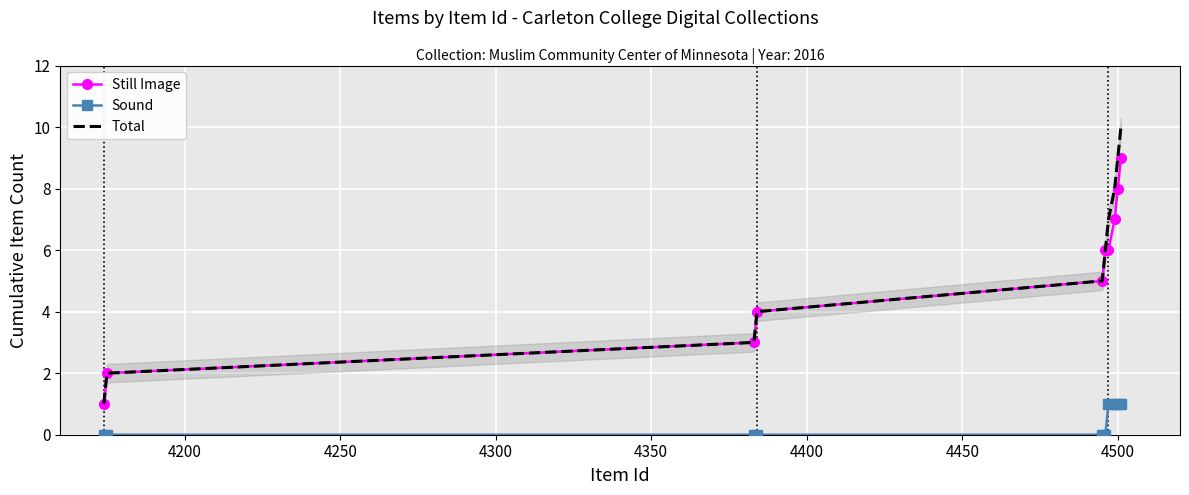

How many Still Image values are between 3 and 7?

6